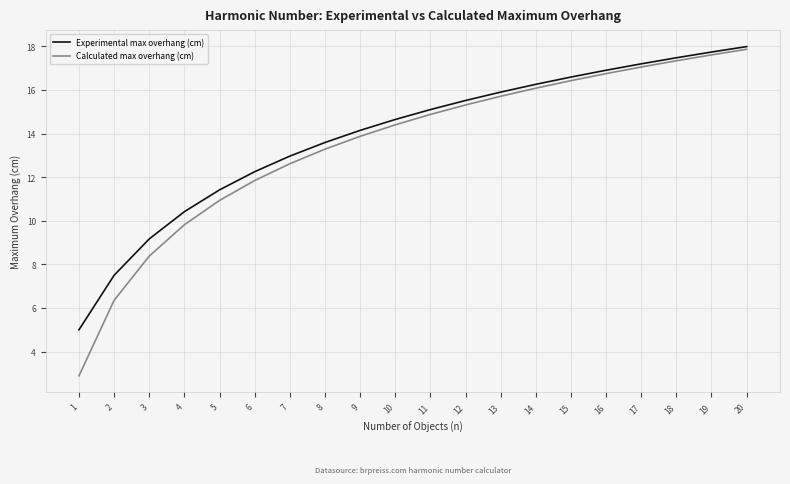

What are all the series names shown in the legend?

Experimental max overhang (cm), Calculated max overhang (cm)